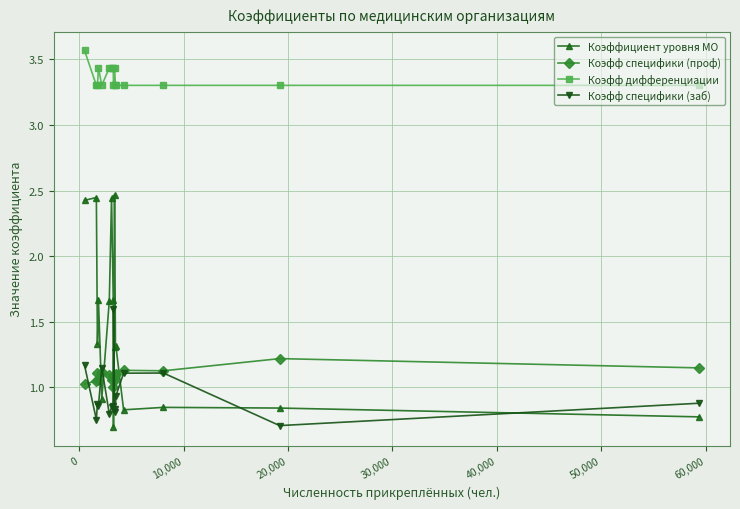

Rank the series by their maximum value, from lowest to highest.

Коэфф специфики (проф), Коэфф специфики (заб), Коэффициент уровня МО, Коэфф дифференциации